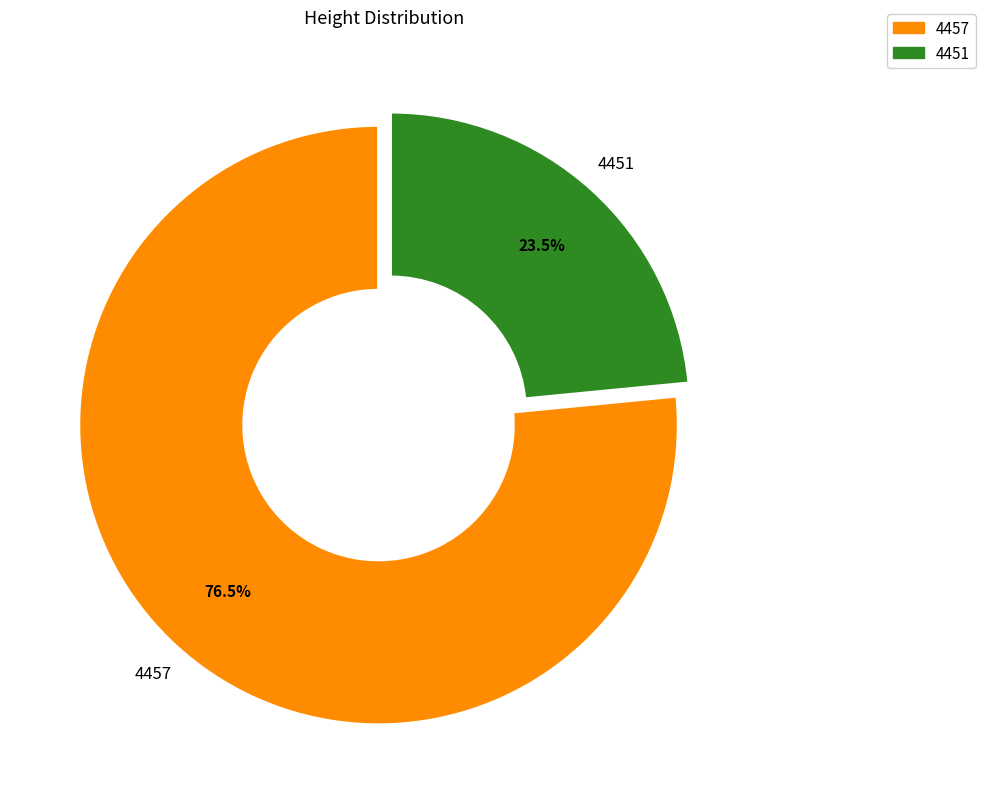

Between 4451 and 4457, which is larger?

4457